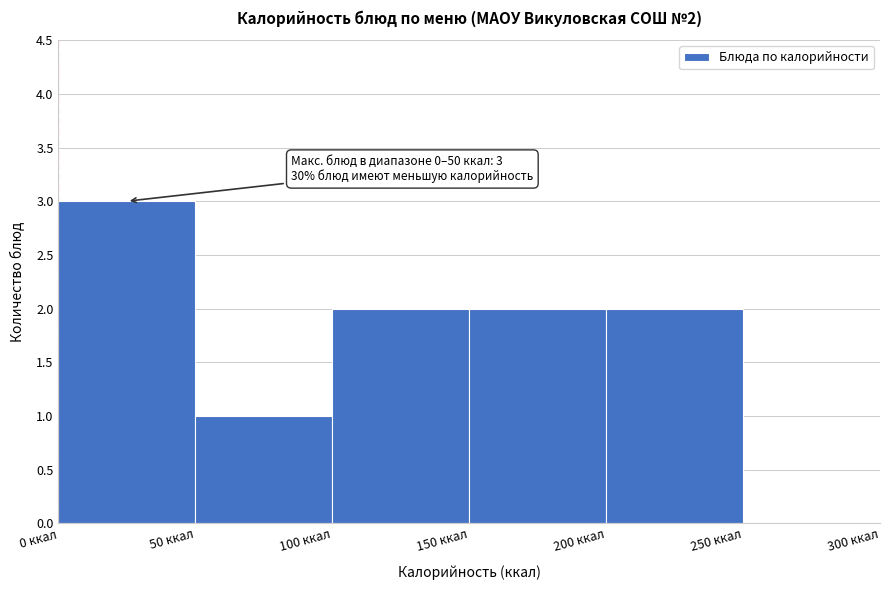

Which range on the x-axis has the tallest bar?

0 to 50